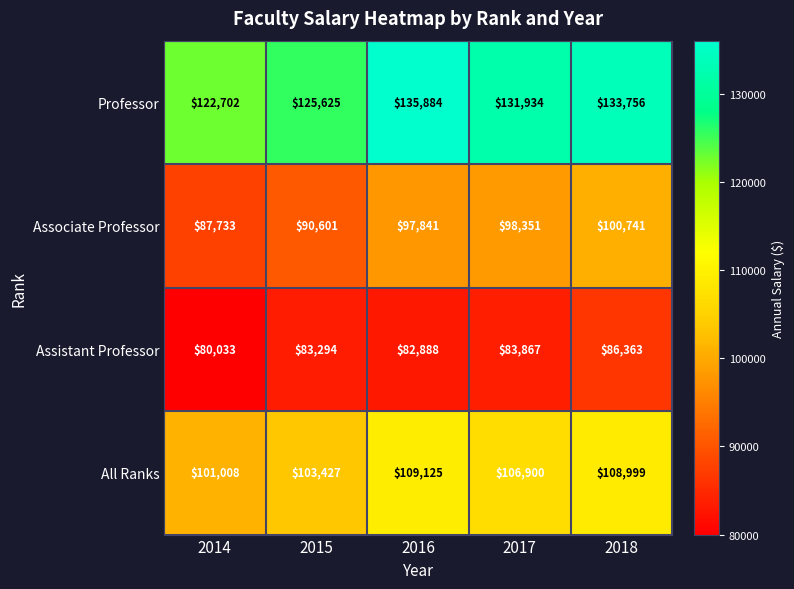

At 2016, list the series in order from largest to smallest.

Professor, All Ranks, Associate Professor, Assistant Professor